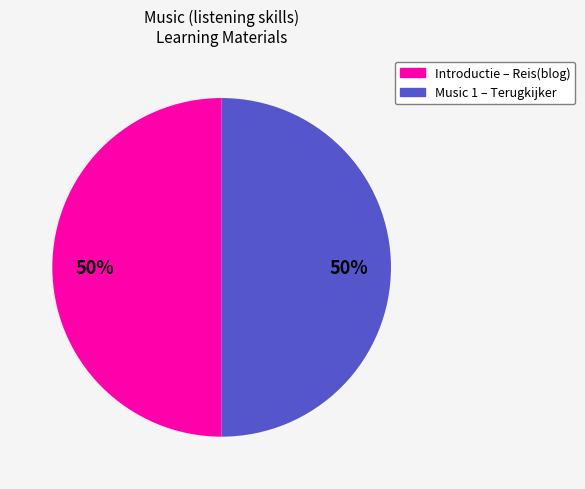

To the nearest percent, what is the average slice percentage?

50%